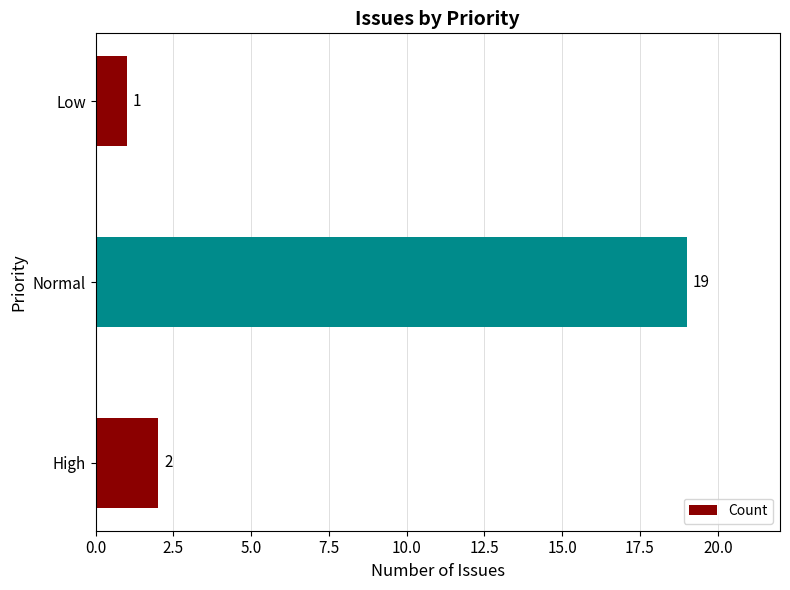

What is the difference between the maximum and minimum values?

18